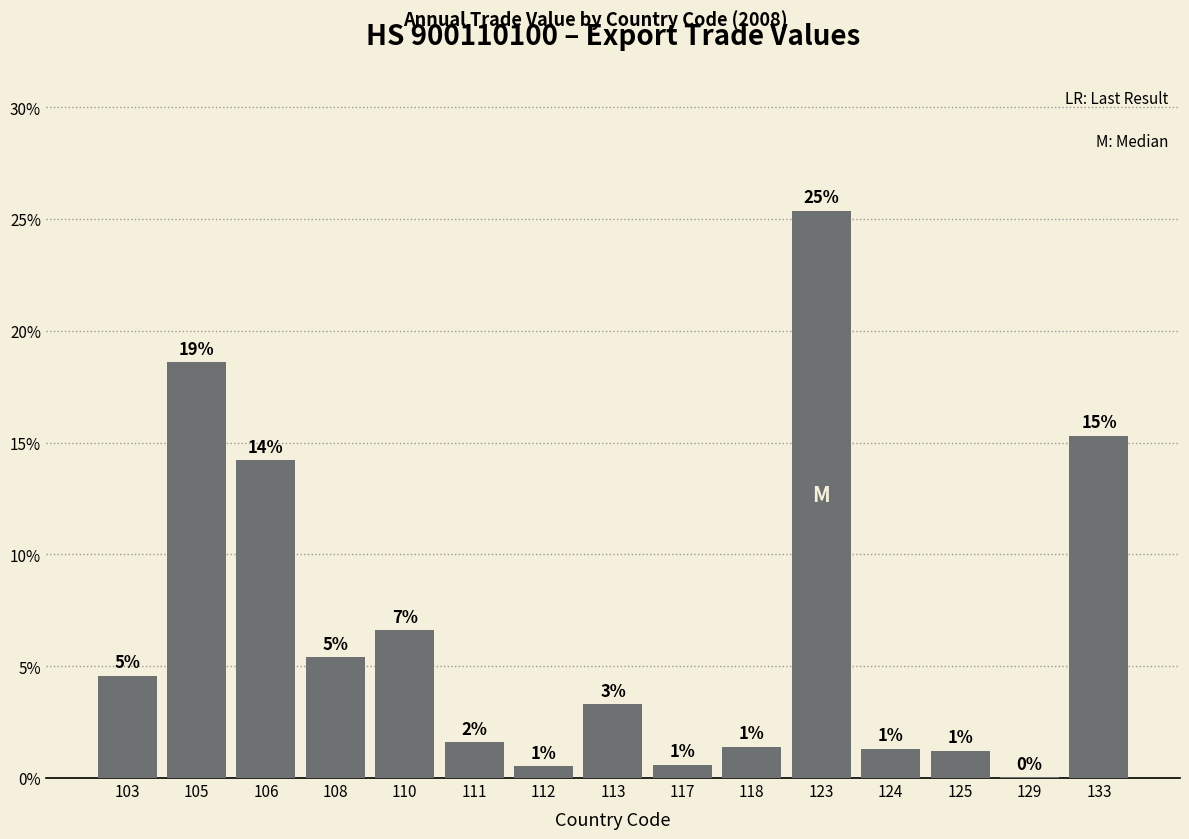

Are the bars horizontal?

No